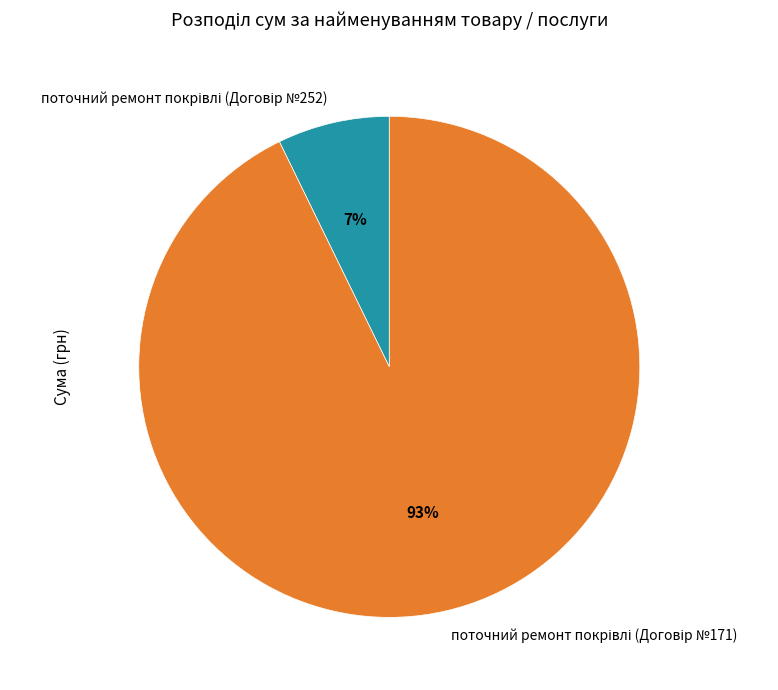

Does any single category account for the majority?

Yes